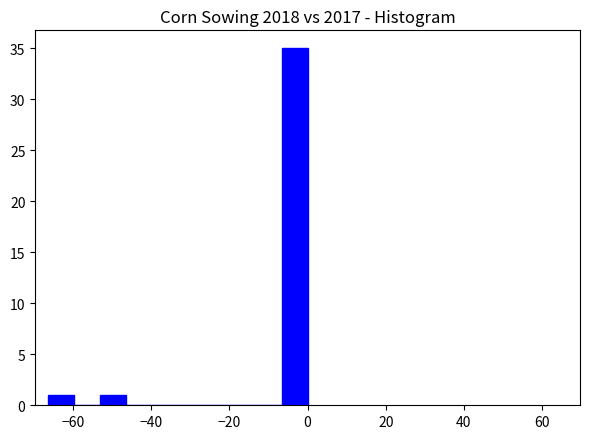

Read against the x-axis, roughly where is the centre of the tallest bar?

-4